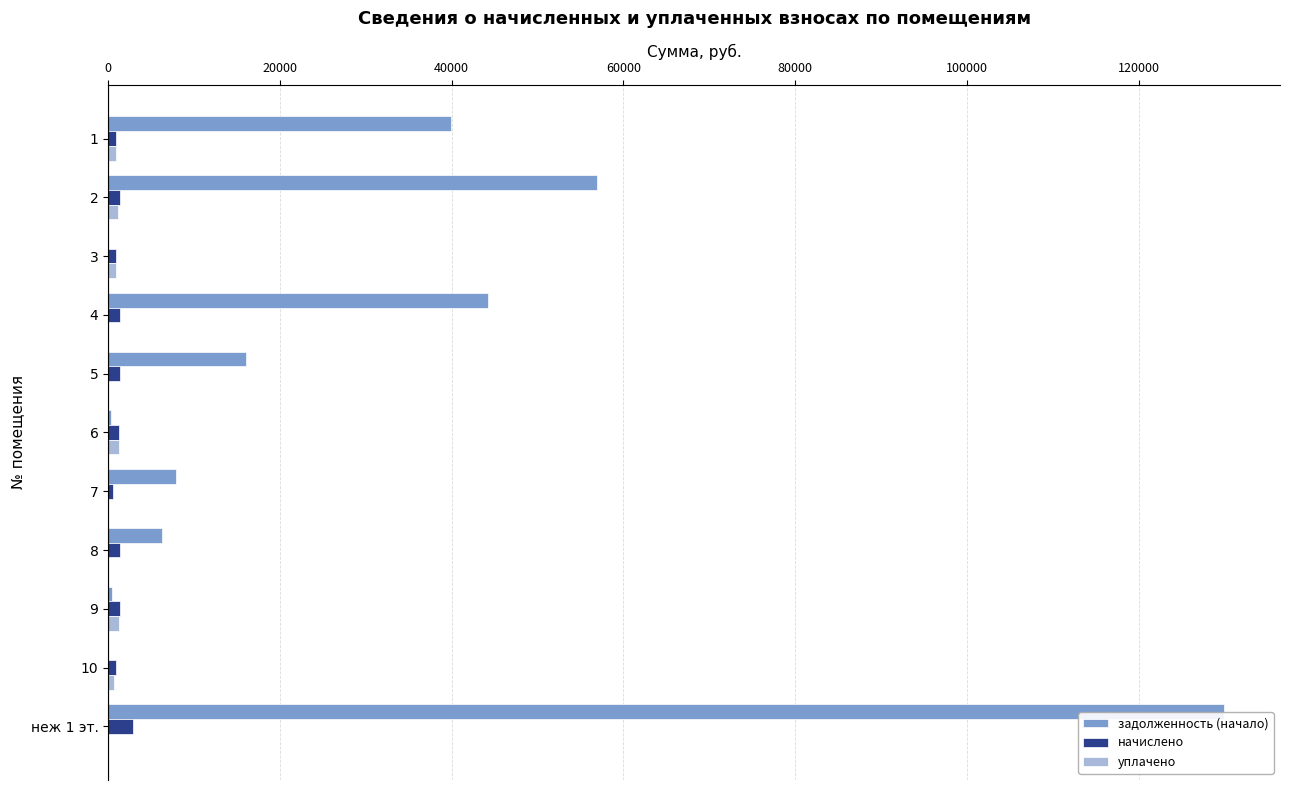

How many categories are shown in the chart?

11